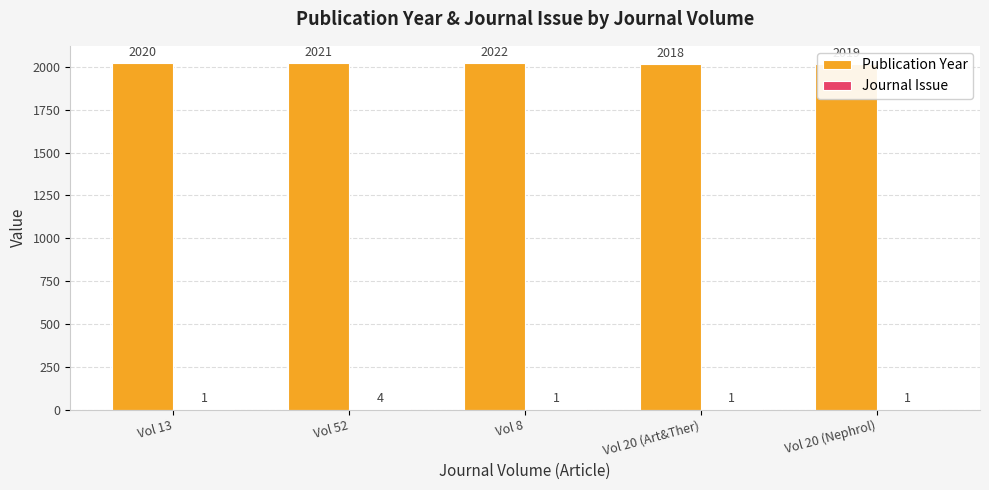

Which series has the largest total across all categories?

Publication Year